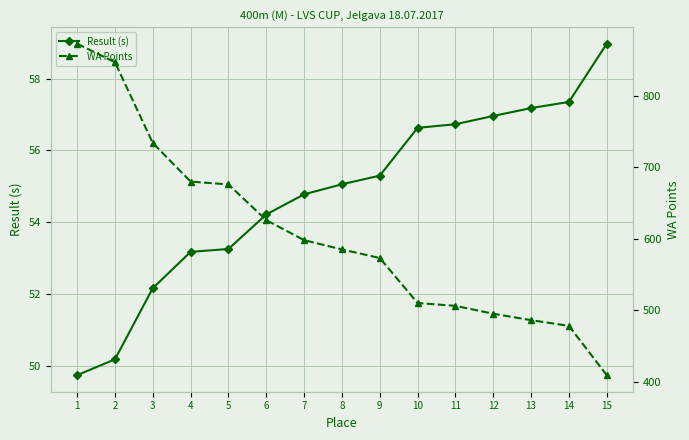

Is it true that Result (s) equals 57.4 at 14?

True